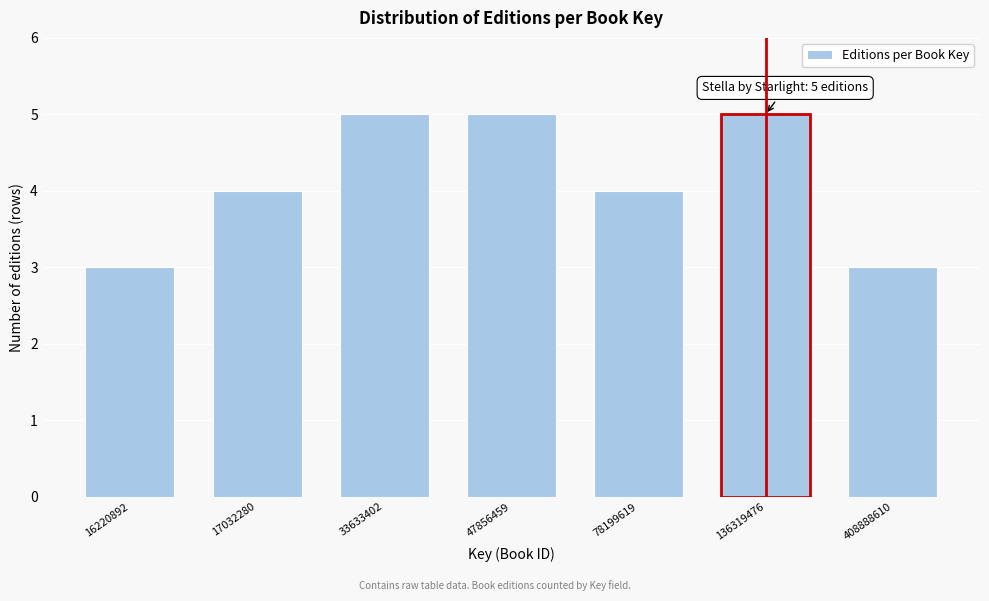

Reading right to left, what are all the values shown in this chart?

3	5	4	5	5	4	3